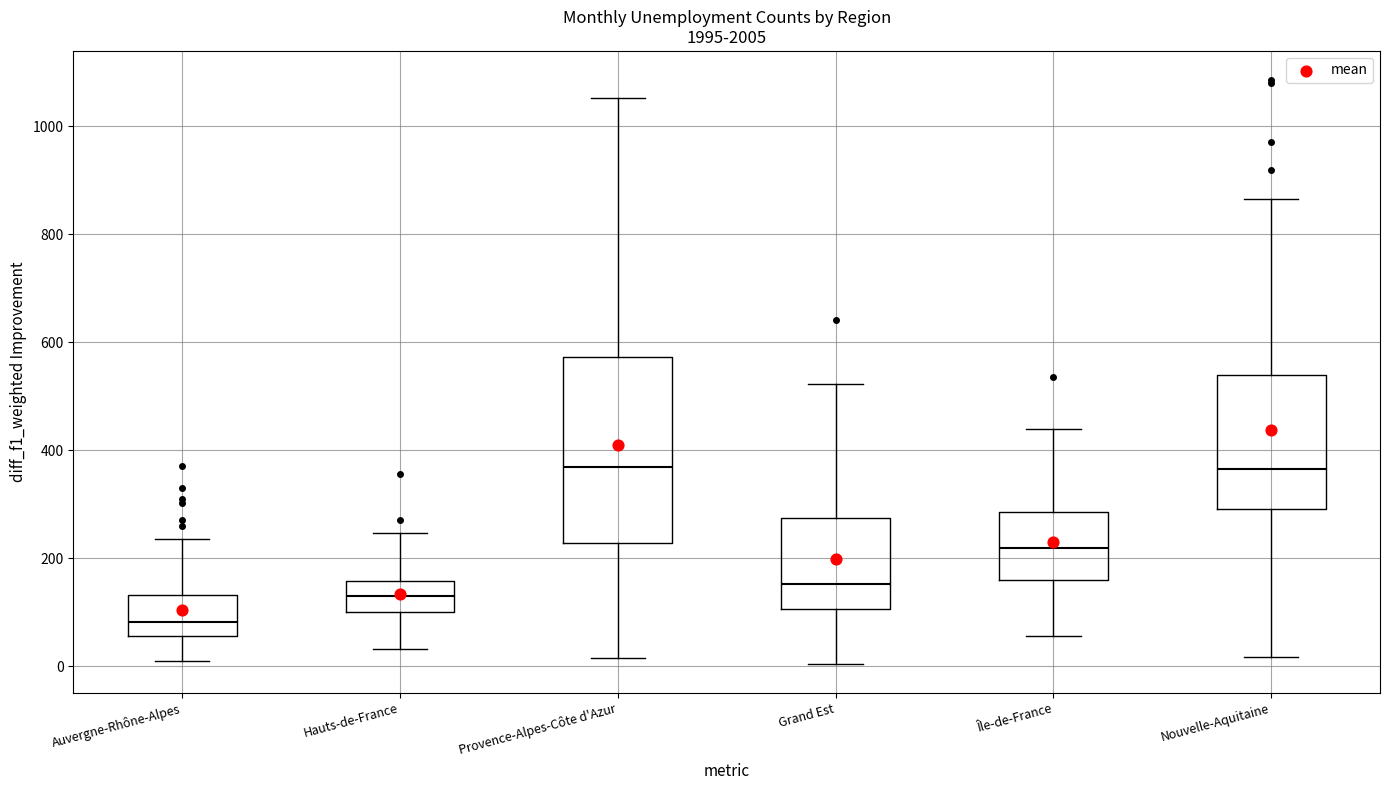

Reading left to right, read every box against the y-axis: the position of its median line, the range the box covers, and the ends of its whiskers. The values are not printed on the chart, so give them approximately, as read against the axis.

Auvergne-Rhône-Alpes: median 80, box 60 to 140, whiskers 20 to 240
Hauts-de-France: median 120, box 100 to 160, whiskers 40 to 240
Provence-Alpes-Côte d'Azur: median 360, box 220 to 580, whiskers 20 to 1060
Grand Est: median 160, box 100 to 280, whiskers 0 to 520
Île-de-France: median 220, box 160 to 280, whiskers 60 to 440
Nouvelle-Aquitaine: median 360, box 300 to 540, whiskers 20 to 860